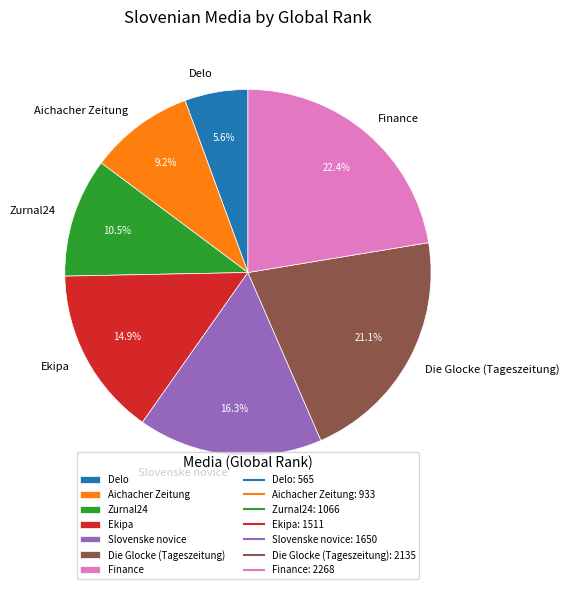

To the nearest percent, what portion does Delo represent?

6%